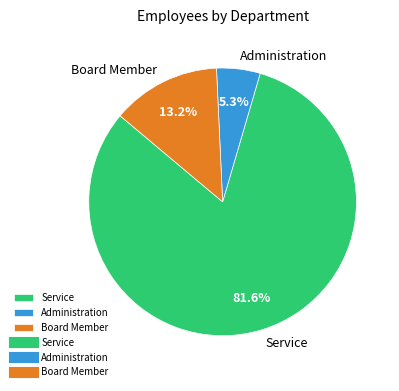

To the nearest percent, what percentage of the pie is Board Member?

13%